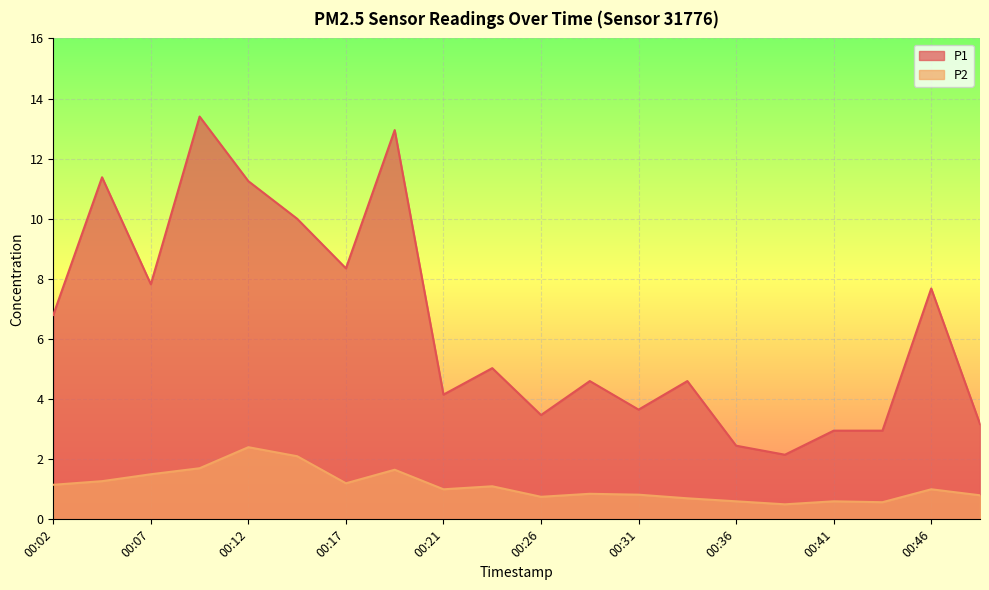

How many values in the P2 series exceed 1?

9